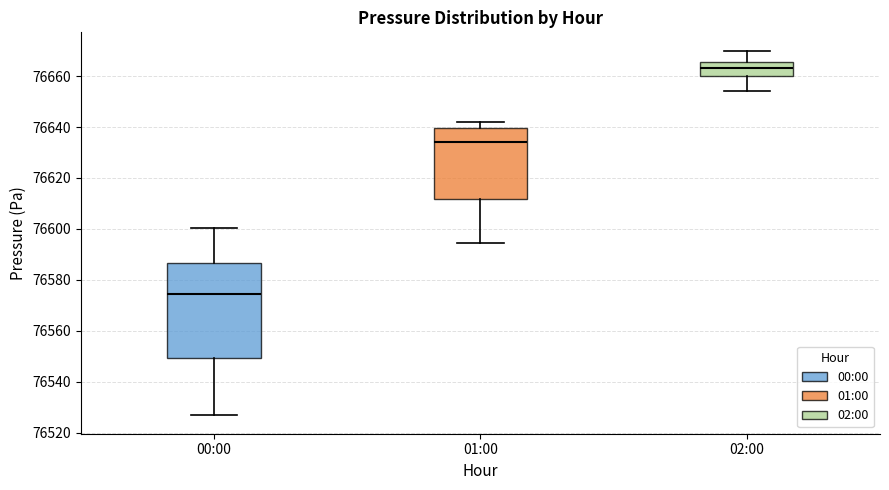

Which box has the highest median line?

02:00